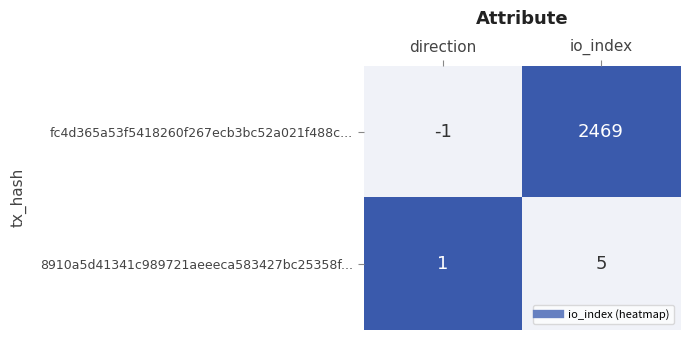

Which series has the widest spread of values?

fc4d365a53f5418260f267ecb3bc52a021f488c...